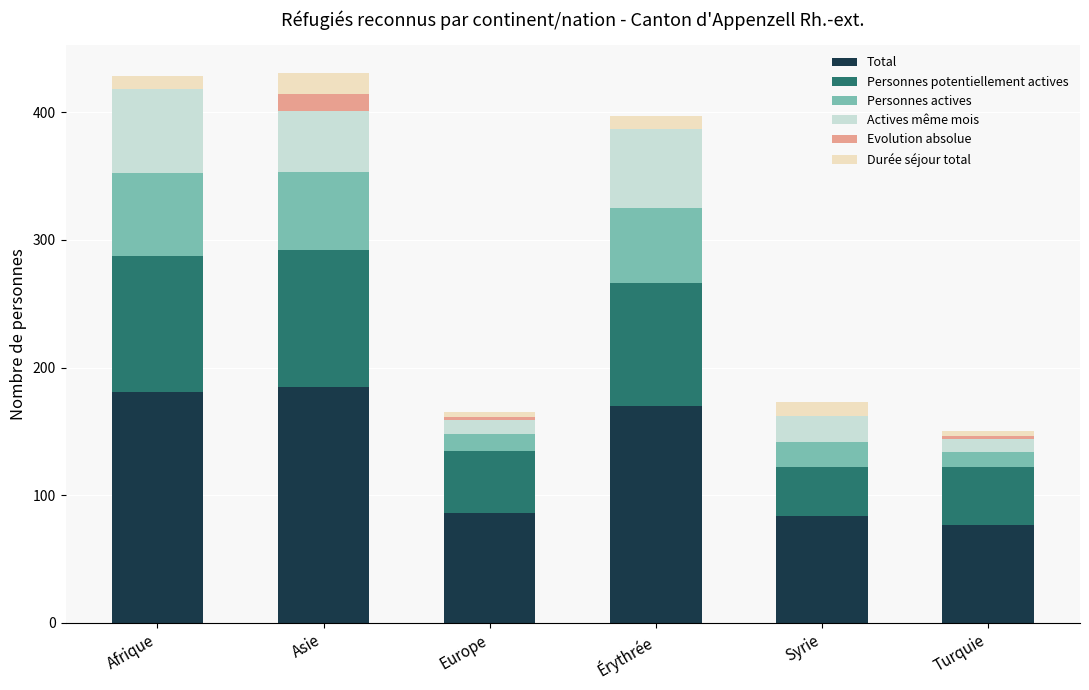

Are the bars grouped side by side (vs. stacked)?

No